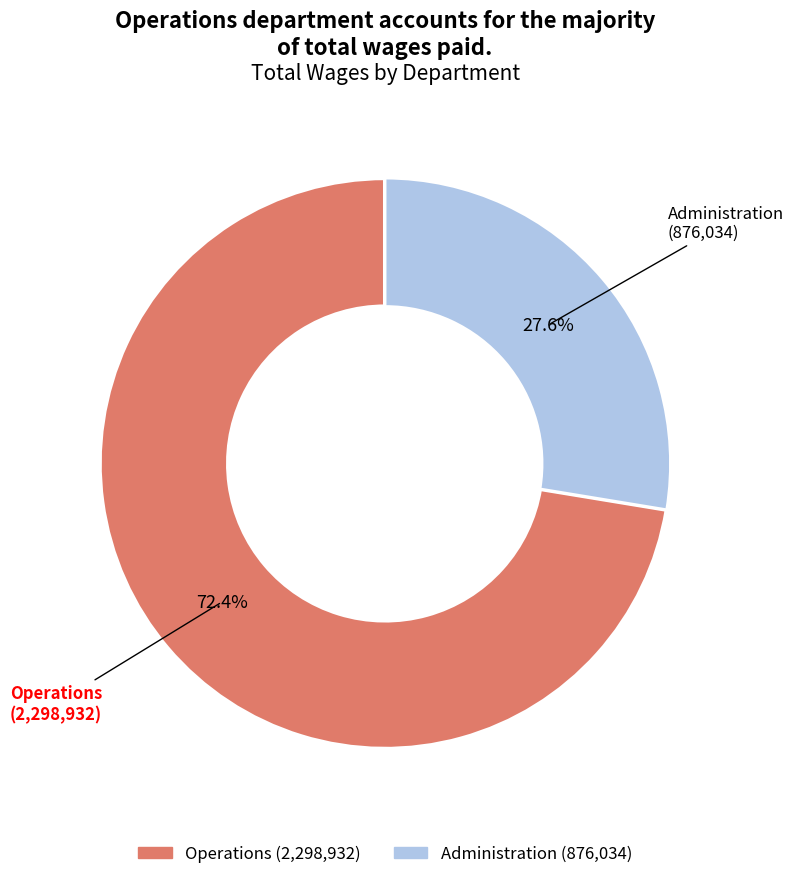

Between Operations and Administration, which is larger?

Operations